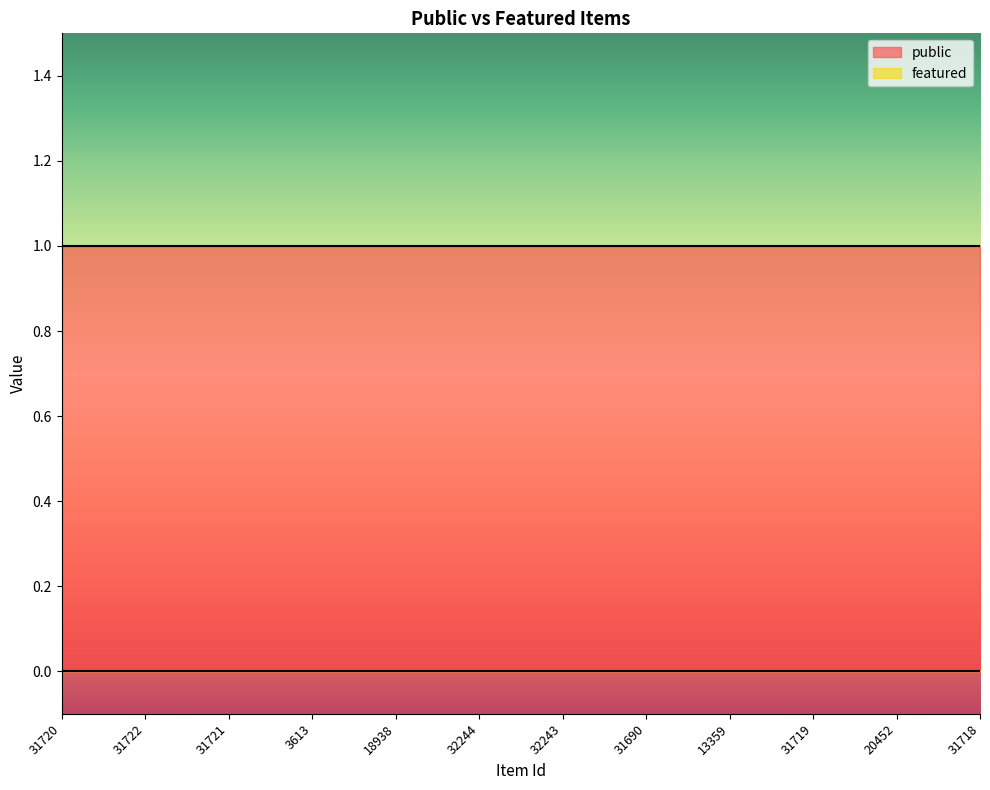

Reading left to right, transcribe all the data shown in this chart.

public: 1	1	1	1	1	1	1	1	1	1	1	1
featured: 0	0	0	0	0	0	0	0	0	0	0	0